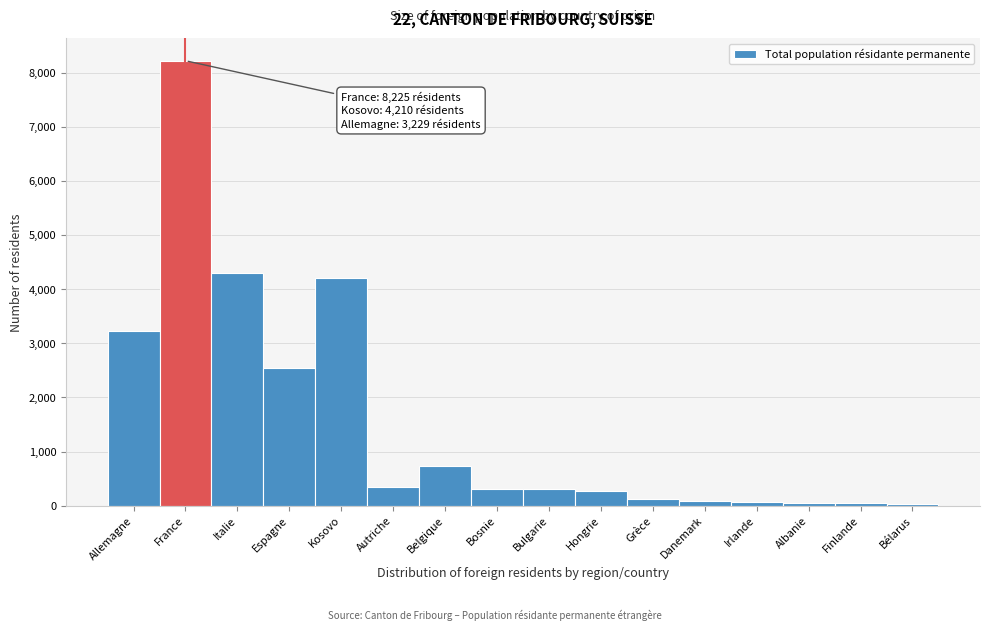

The chart shows a value of 917 at Italie. True or false?

False